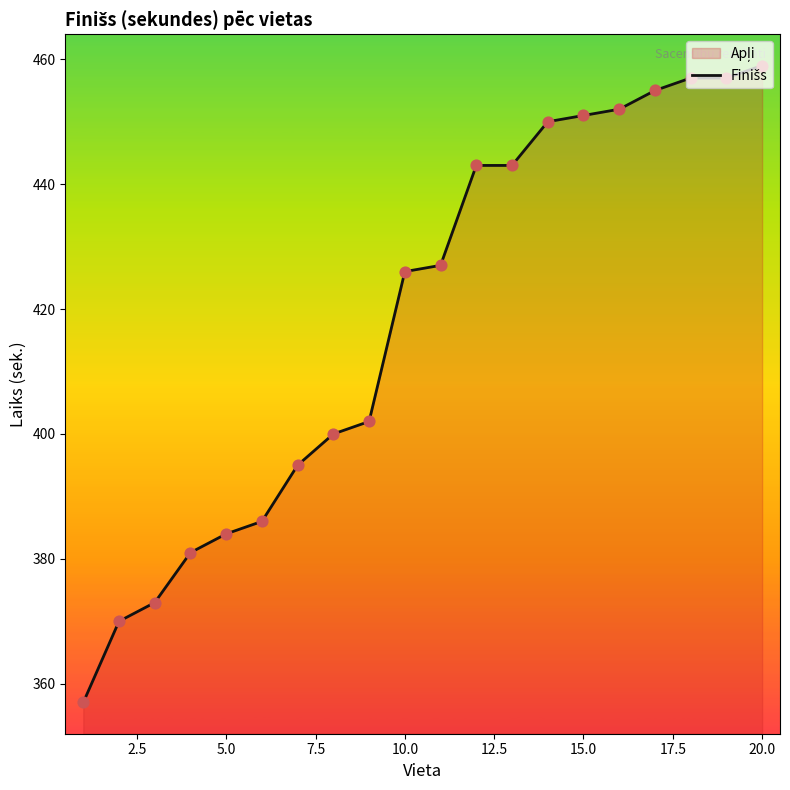

What is the change in value from 5.0 to 10.0?

+42